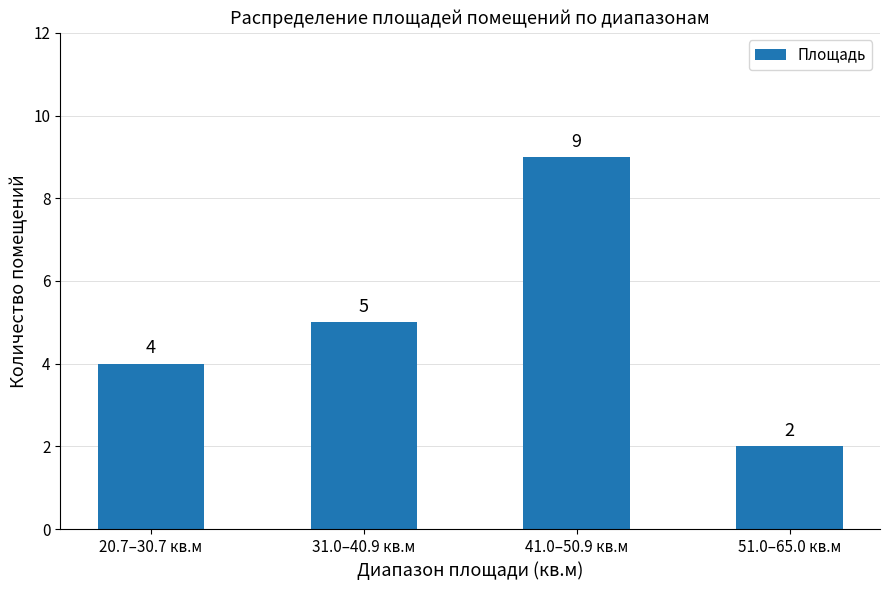

What is the difference between the values at 31.0–40.9 кв.м and 51.0–65.0 кв.м?

3